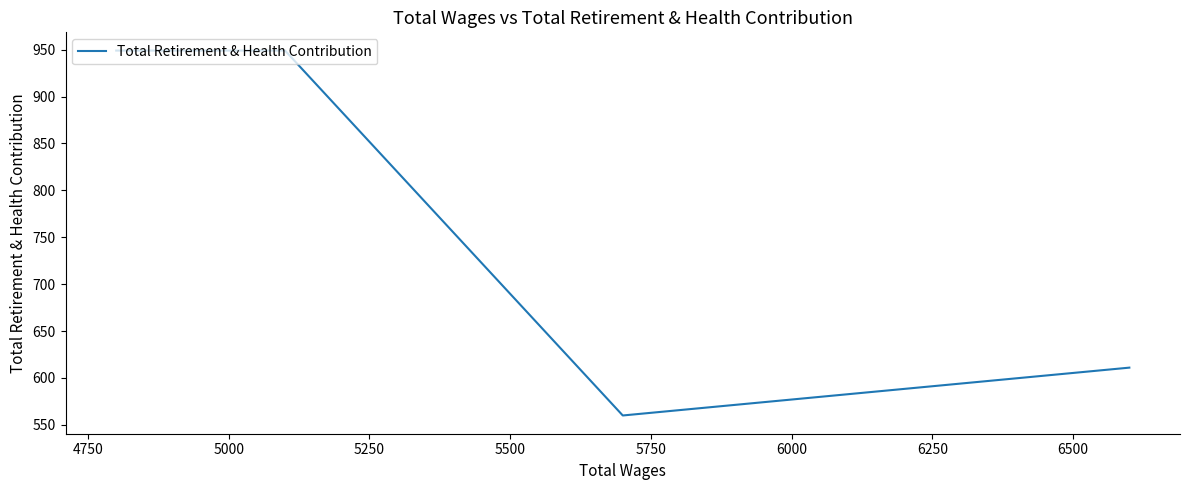

Is it true that the value at 5500 is 1412?

False